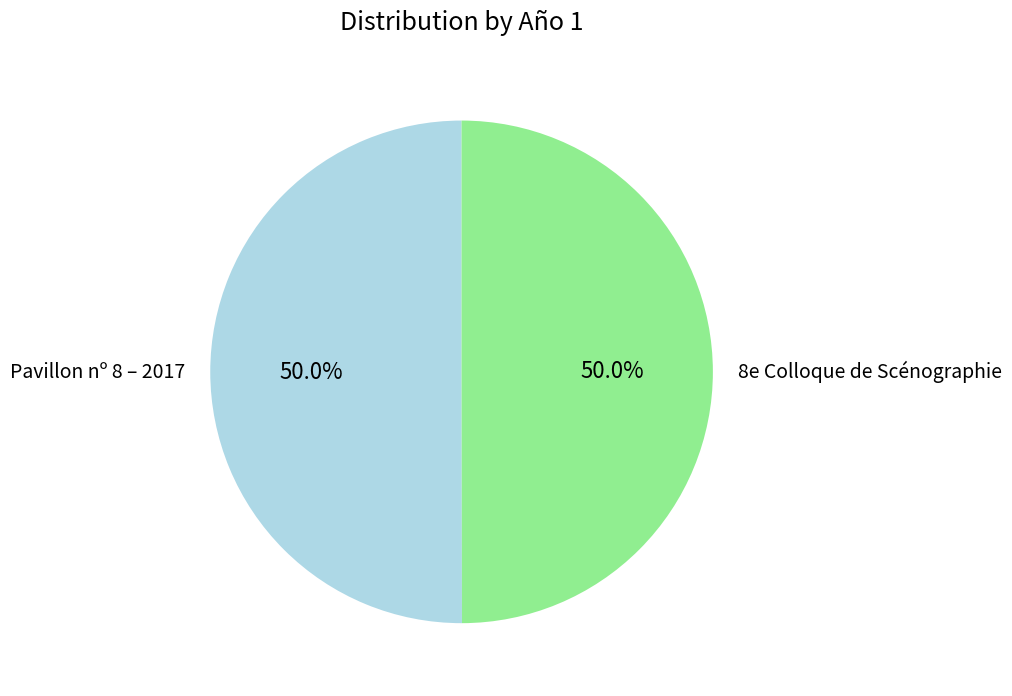

How much of the chart is everything except Pavillon nº 8 – 2017?

50.0%